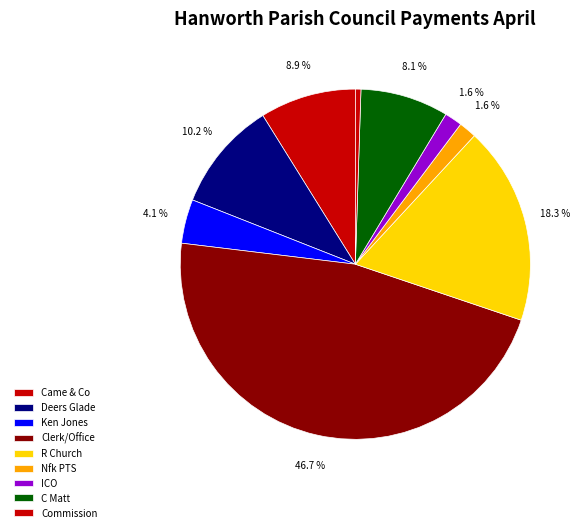

What percentage is the ICO slice, to the nearest percent?

2%